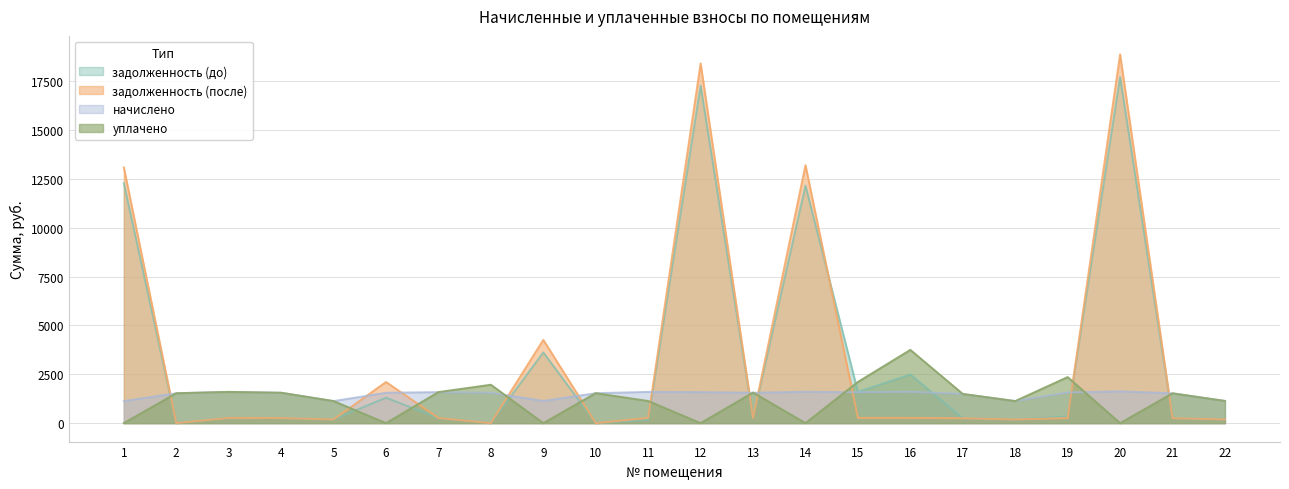

What is the spread (max minus min) of values at 13?

1305.7